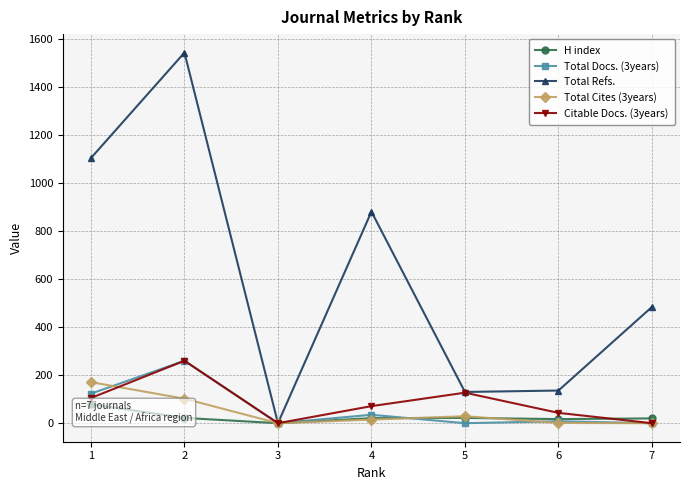

At which category does Total Cites (3years) reach its first local valley?

3